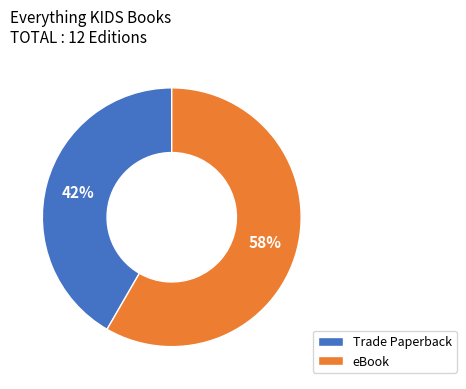

How many segments does this pie chart have?

2